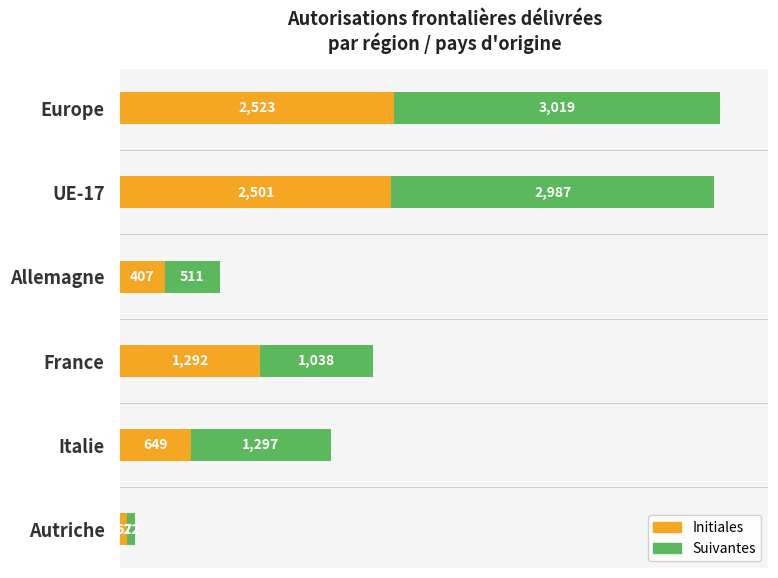

At which category is the sum across all series the highest?

Europe